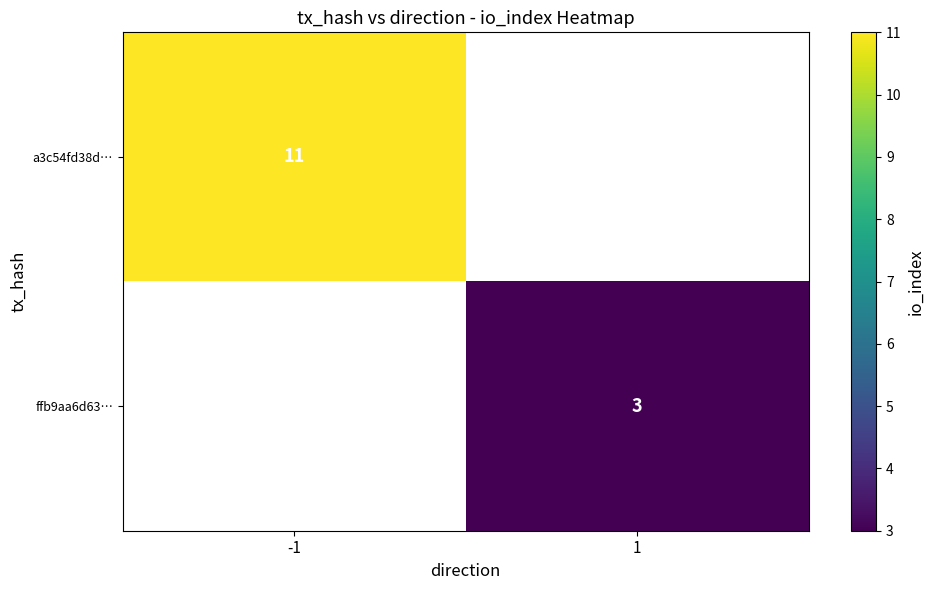

True or false: ffb9aa6d63… has a value of 4 at 1.

False